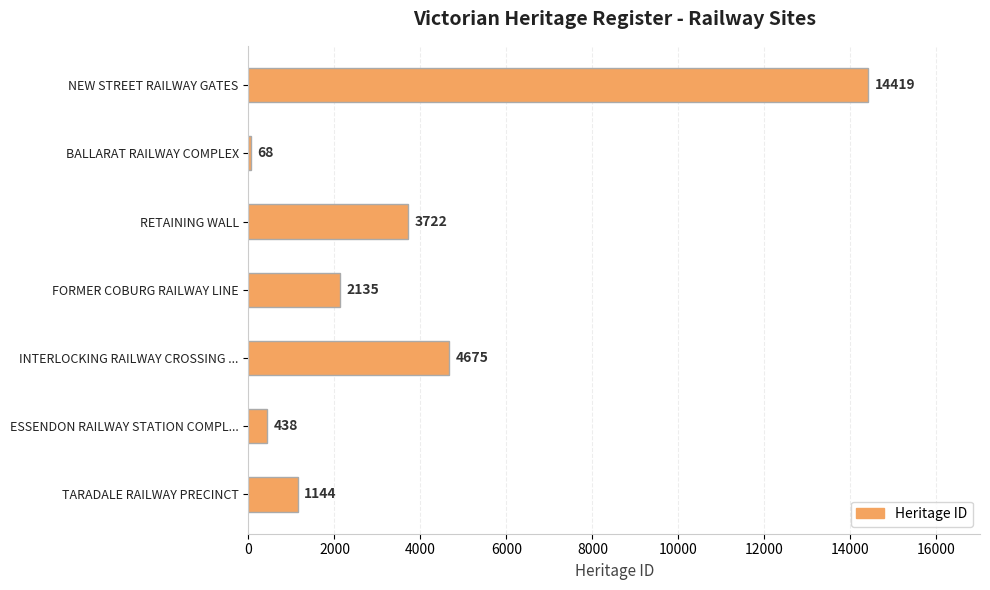

What is the greatest value displayed?

14419